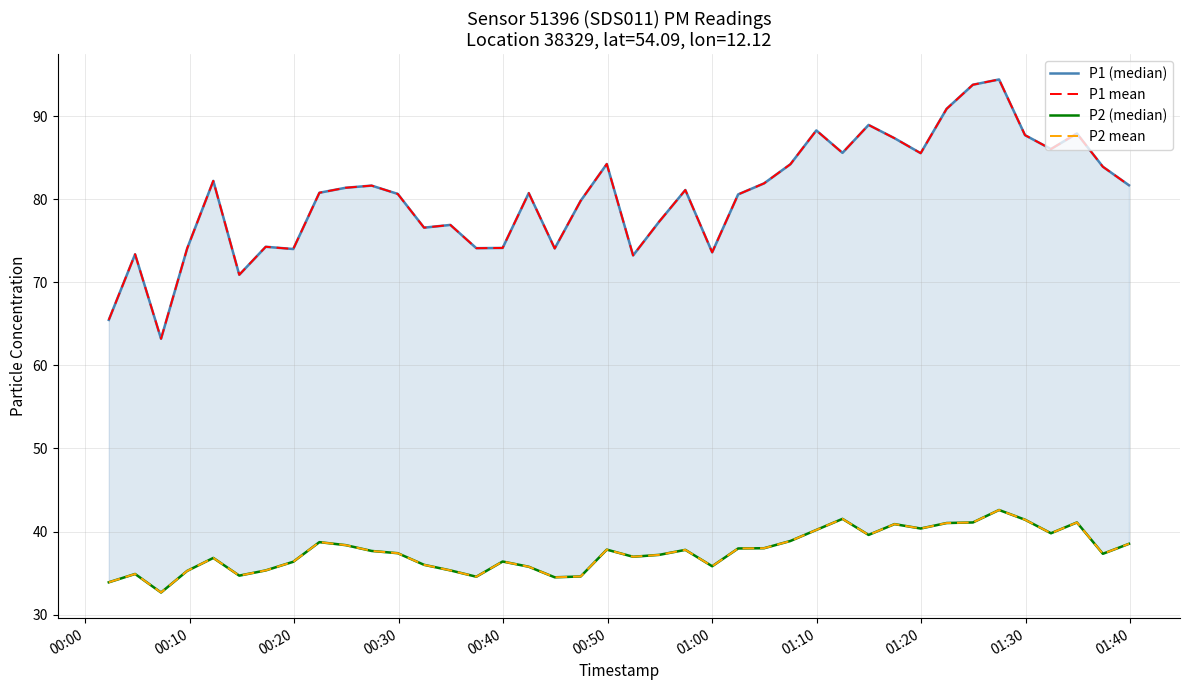

How many values in the P1 (median) series exceed 81?

20